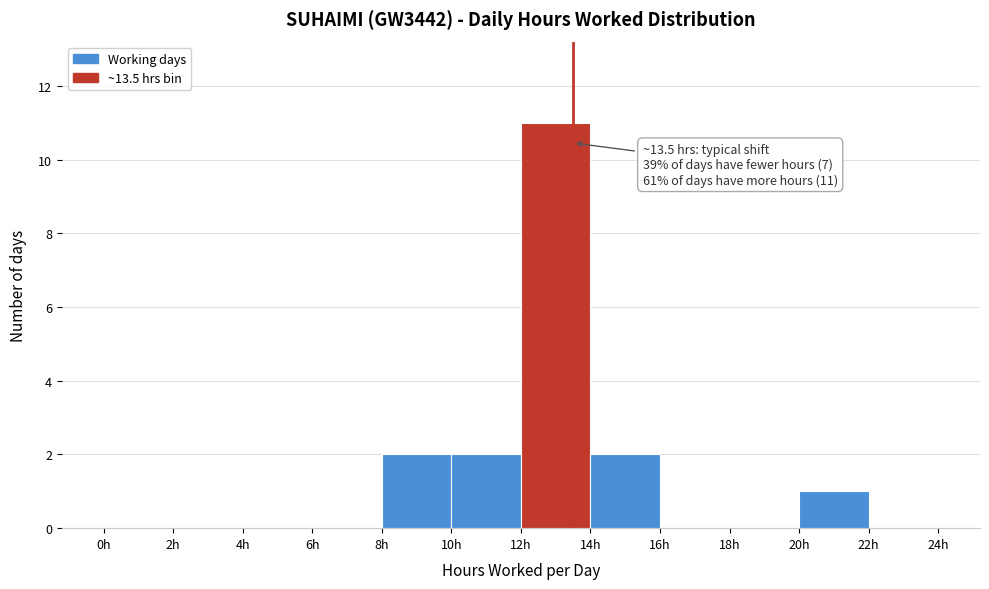

Over which range of the x-axis is the bar tallest?

12 to 14